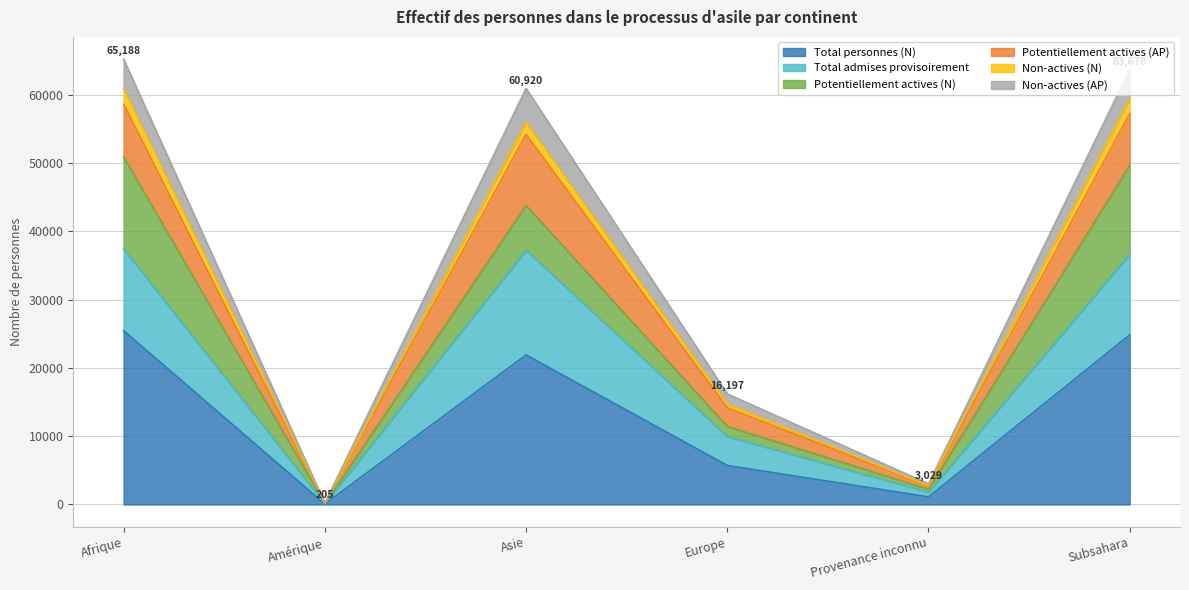

Rank the categories by Total personnes (N) value from lowest to highest.

Amérique, Provenance inconnu, Europe, Asie, Subsahara, Afrique